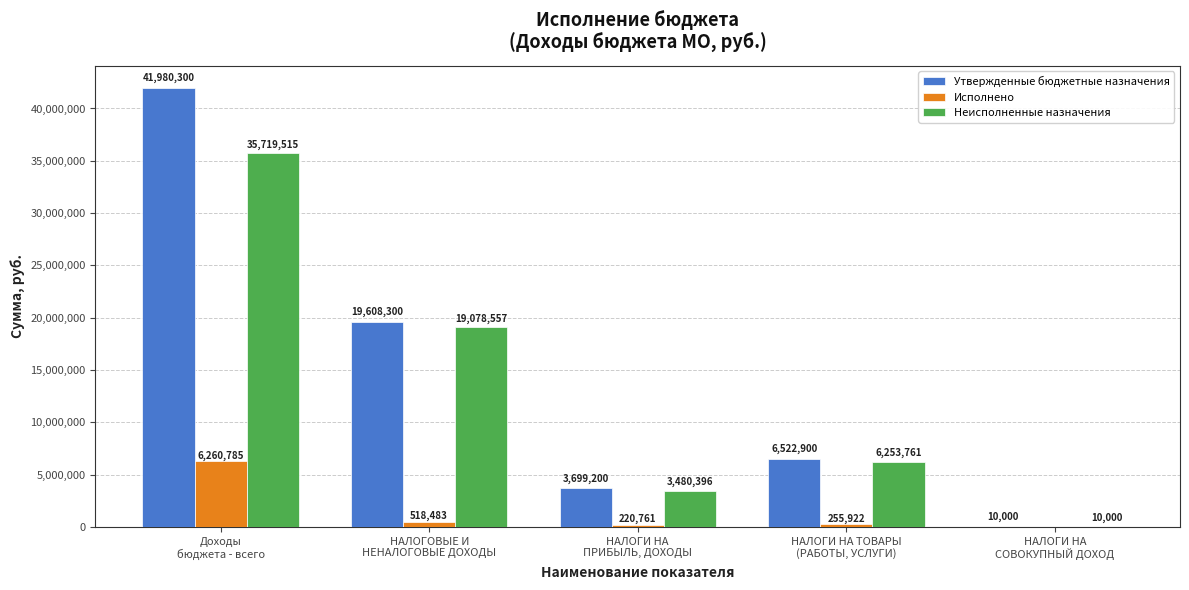

What is the sum of all Утвержденные бюджетные назначения values?

71820700.0